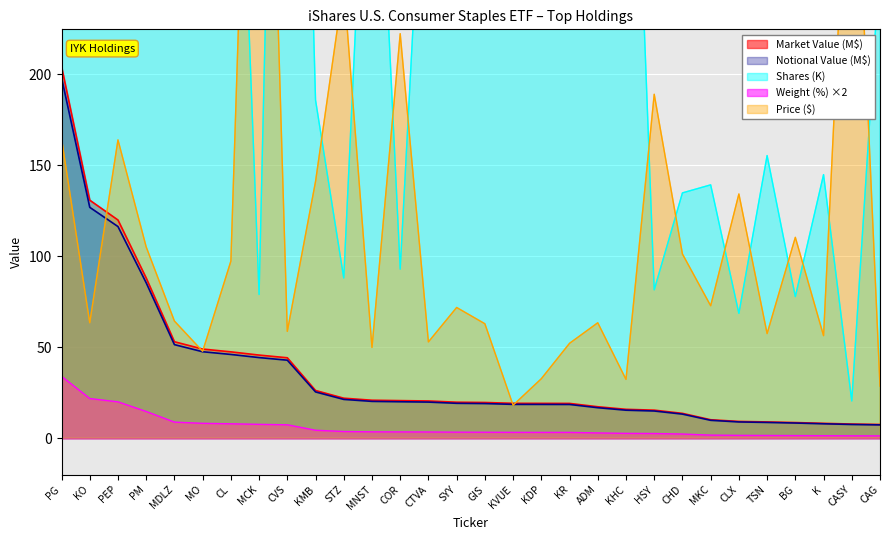

Which series changed the most between MO and KHC?

Shares